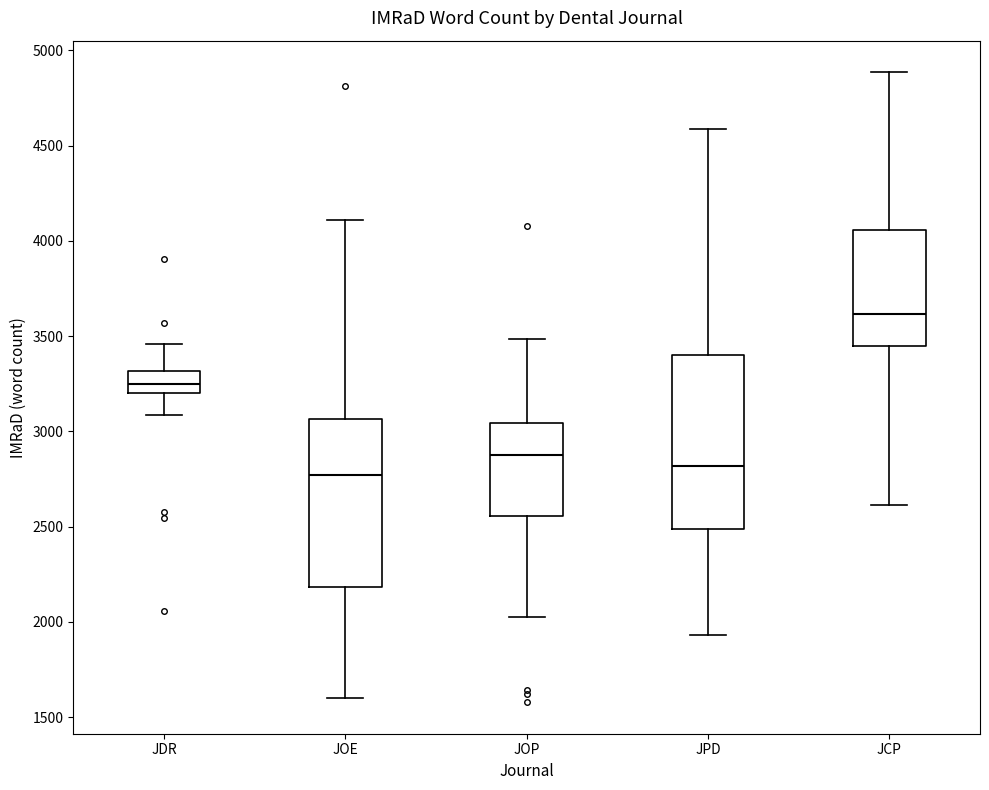

Where is the upper edge of the box for JCP on the y-axis? The values are not printed on the chart, so give them approximately, as read against the axis.

4050